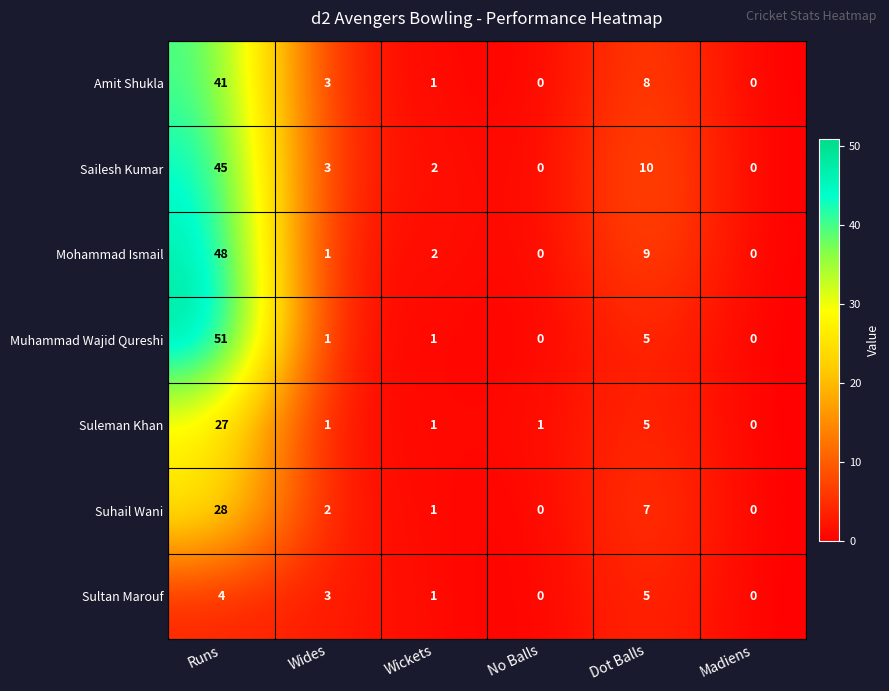

What is the spread (max minus min) of values at Wickets?

1